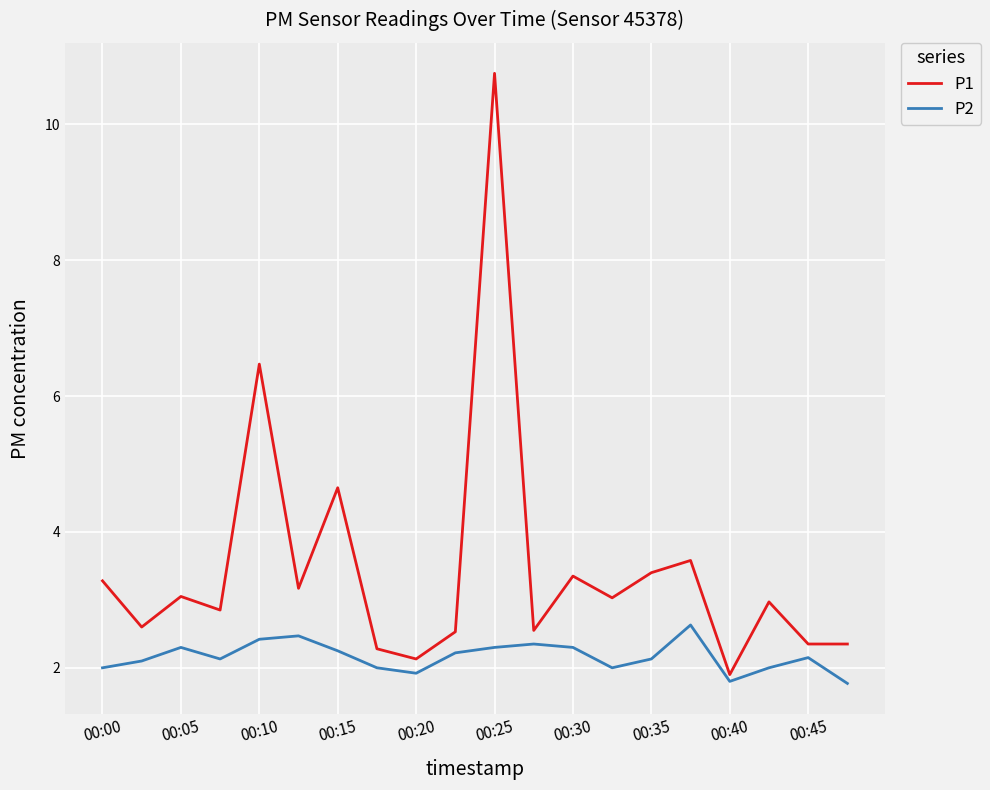

What is the minimum value shown in the chart?

1.8